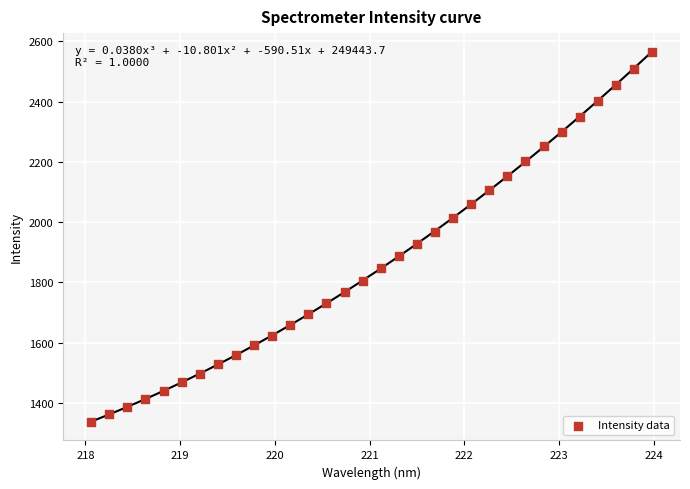

What is the range of Y values (max minus min)?

1229.6